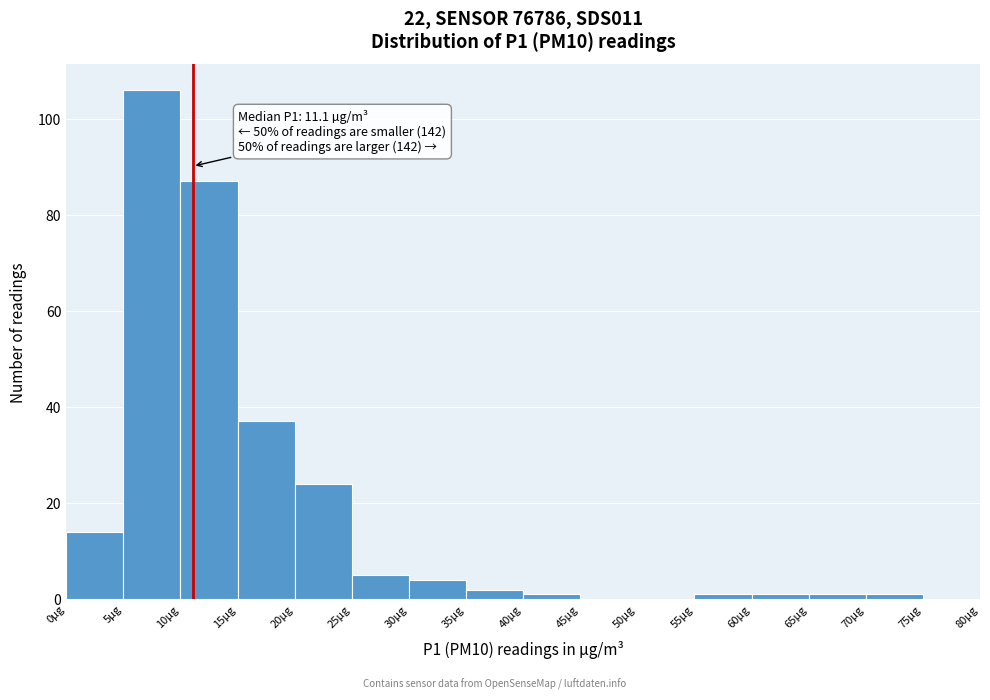

Over which range of the x-axis is the bar tallest?

5 to 10